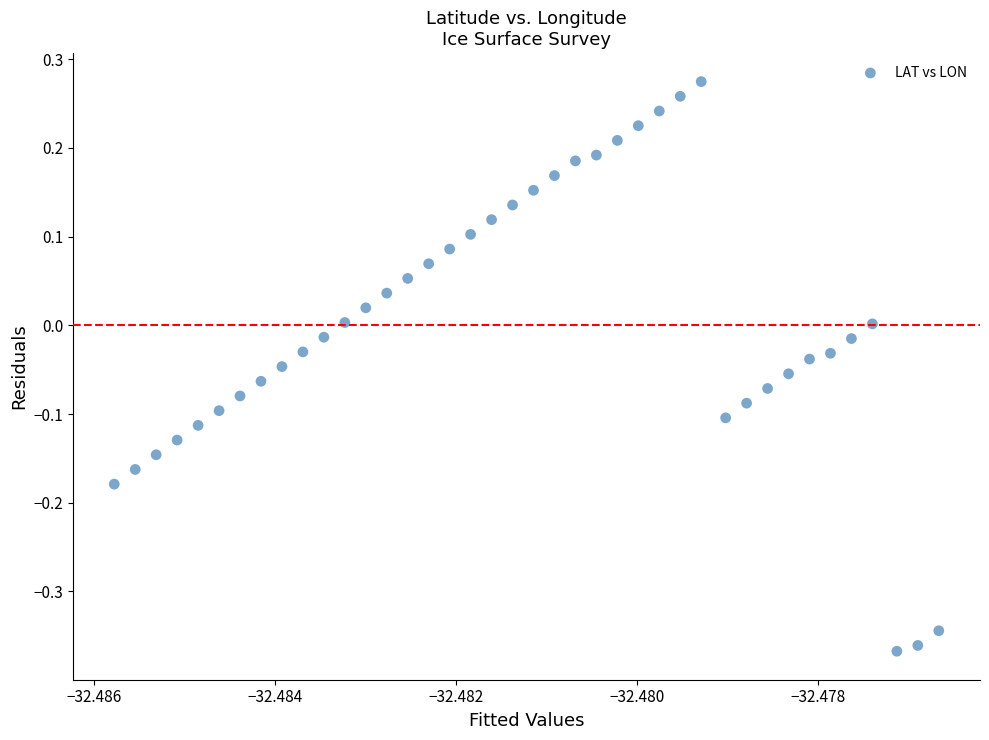

What is the range of Y values (max minus min)?

0.6